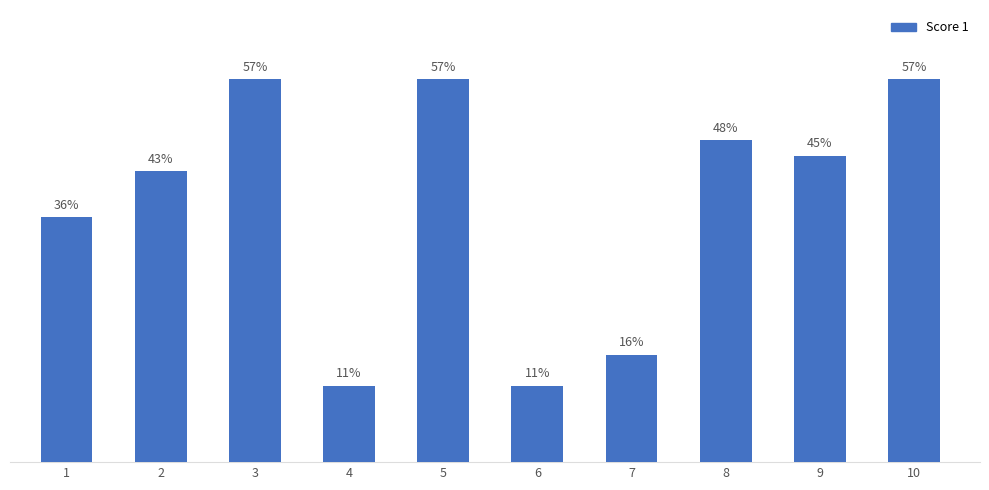

What is the sum of all values?

381.8